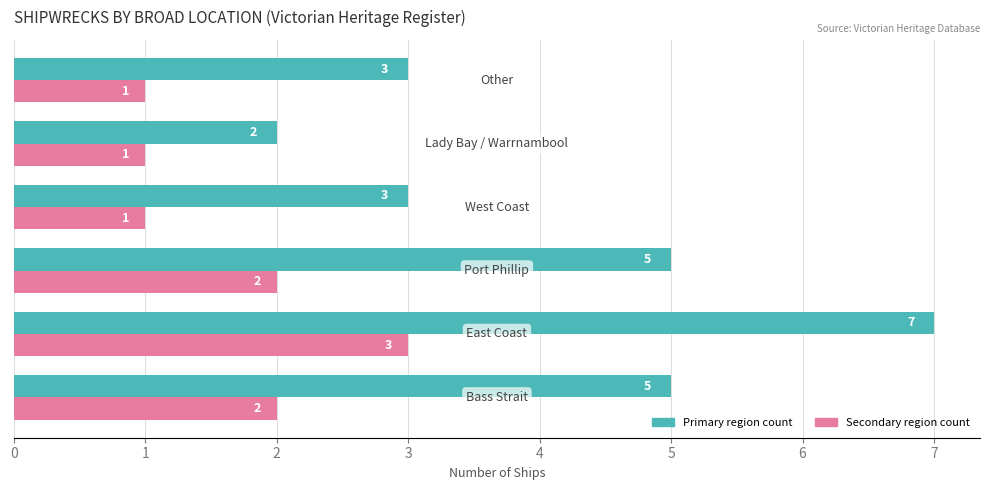

True or false: Ship count (primary region) has a value of 5 at 5.

False